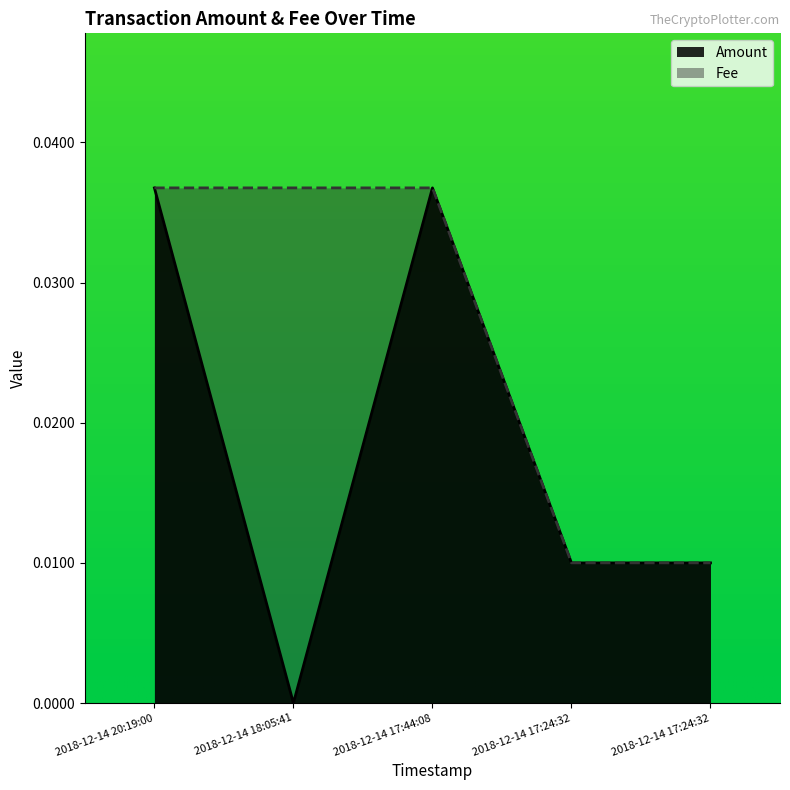

Where is Amount nearest to the value 0?

2018-12-14 18:05:41